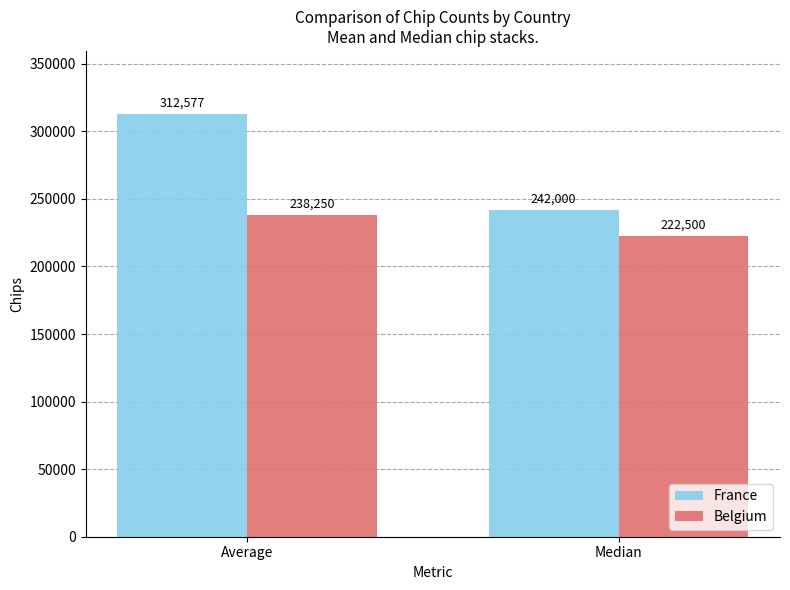

What is the sum of the France values at Average and Median?

554577